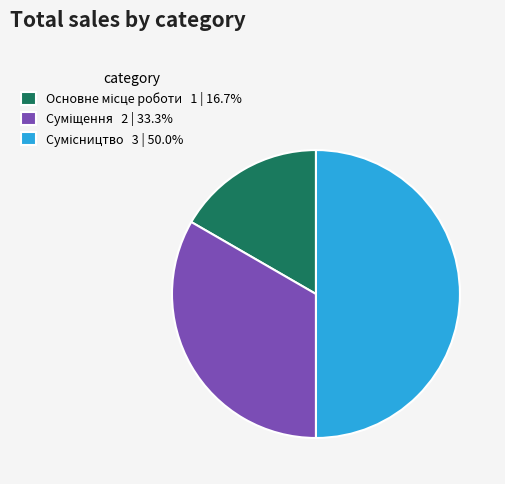

How many slices are in this pie chart?

3